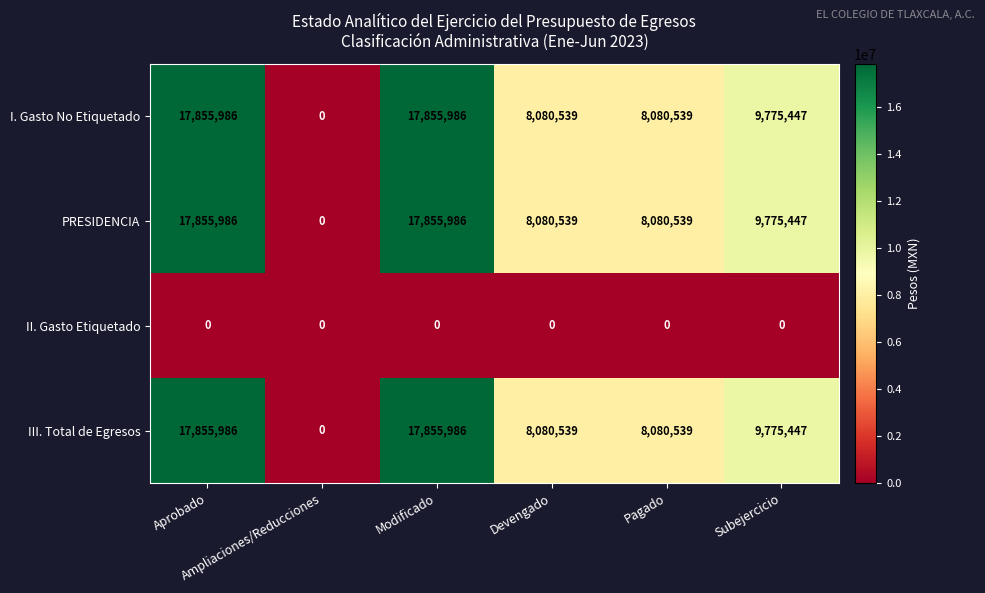

What is the sum of all I. Gasto No Etiquetado values?

61648497